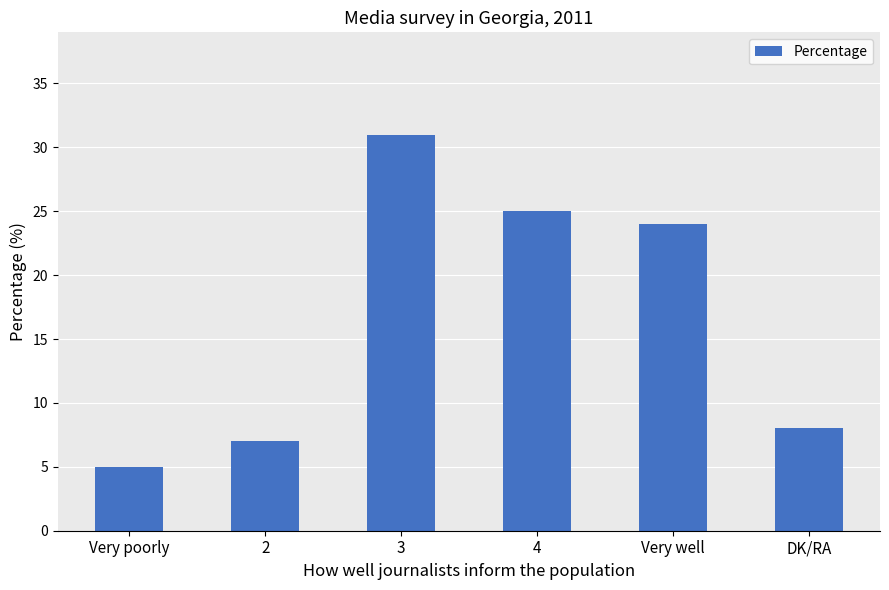

Reading left to right, list all the values displayed in this chart.

Very poorly=5	2=7	3=31	4=25	Very well=24	DK/RA=8